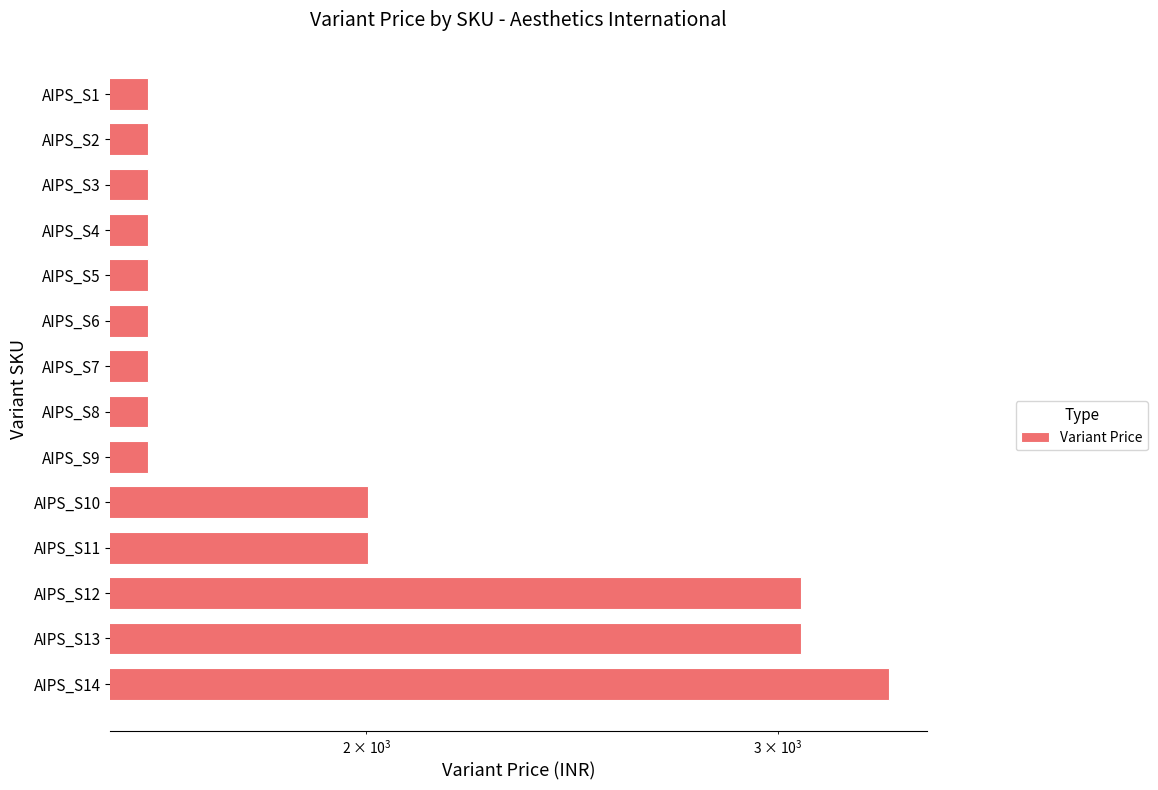

What is the difference between the maximum and second lowest values?

1736